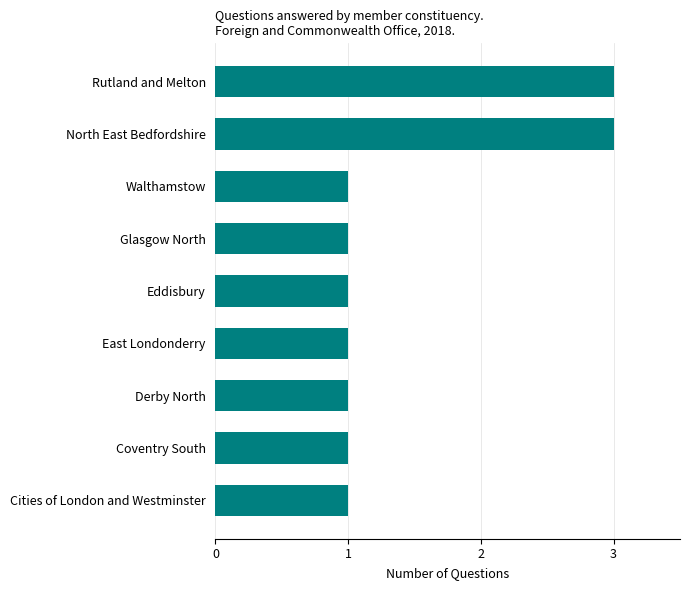

What is the sum of all values?

13